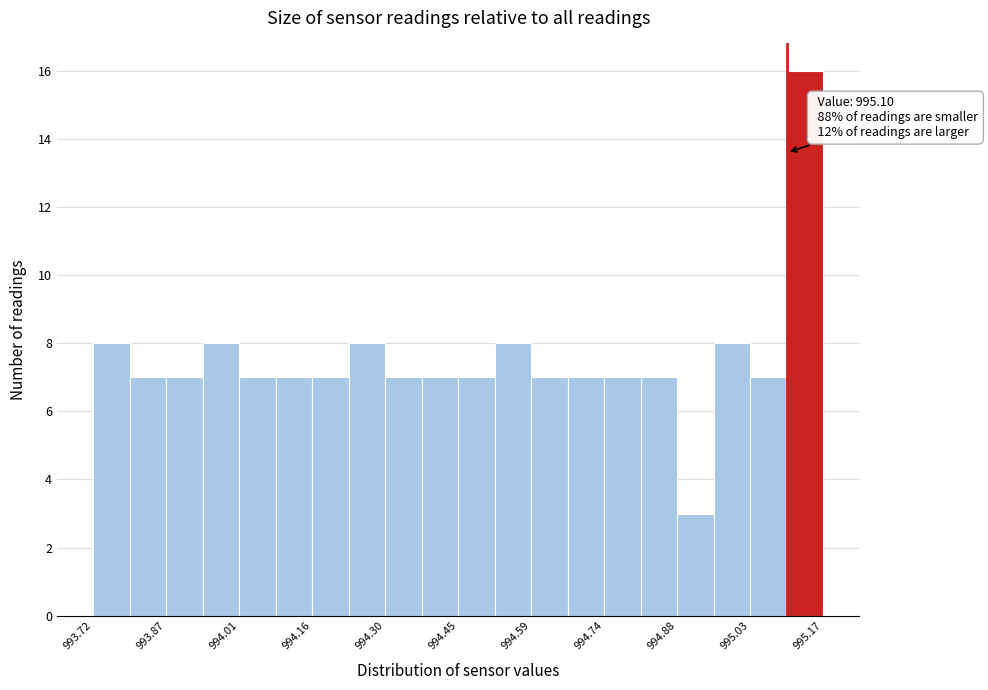

Around what value on the x-axis is the tallest bar? Give the approximate position of its centre, as read against the axis.

995.14